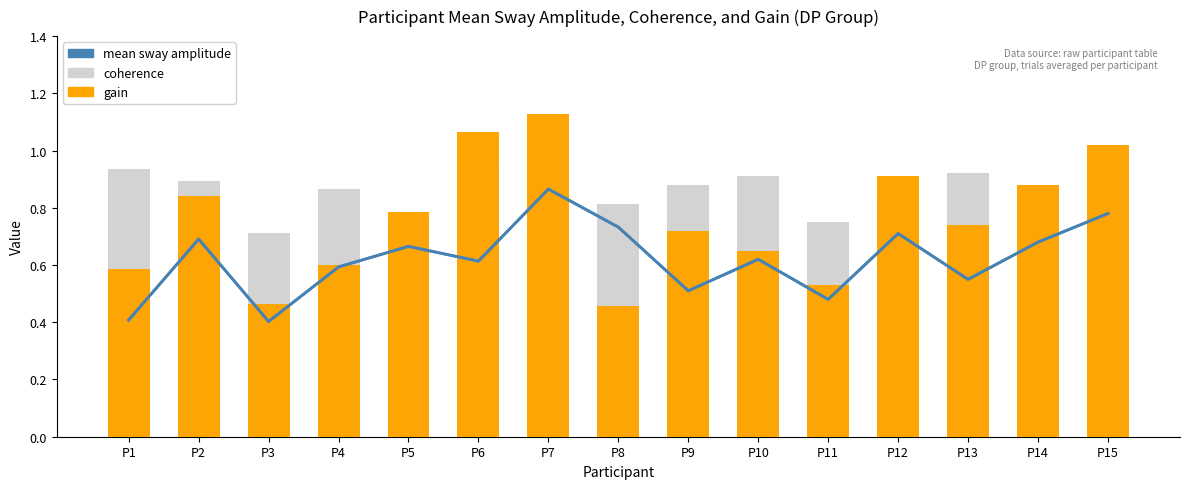

Which series has the largest range (max minus min)?

gain